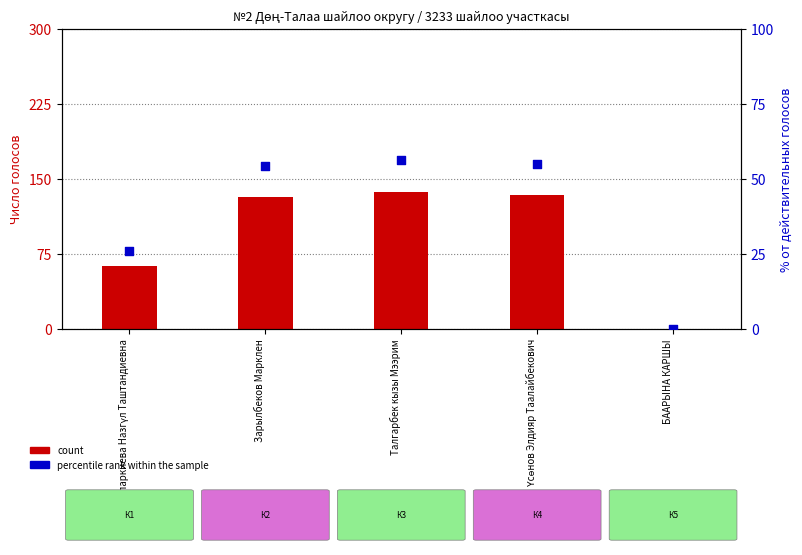

Which series has the widest spread of Y values?

count